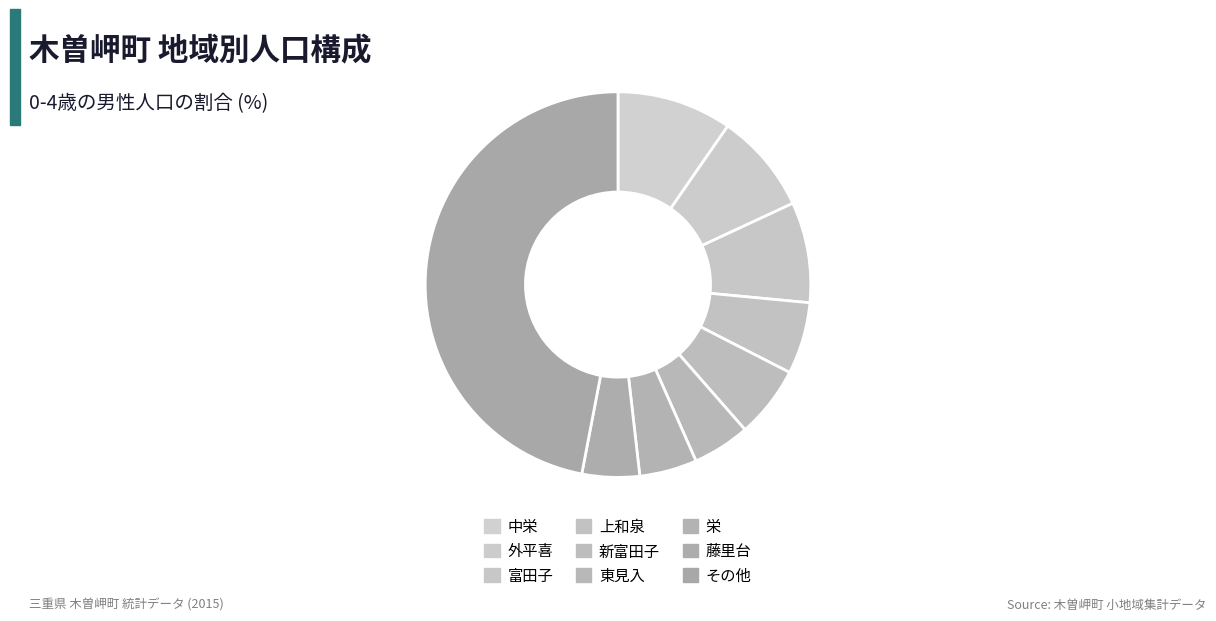

Does any single category account for the majority?

No